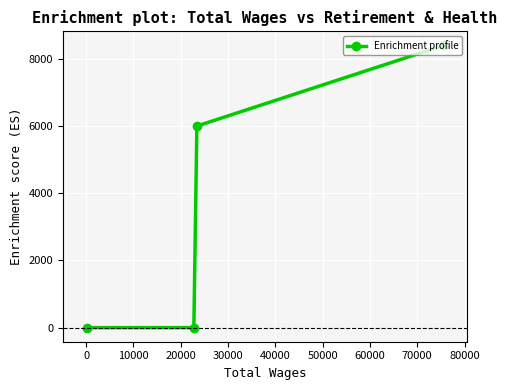

What is the maximum value shown in the chart?

8400